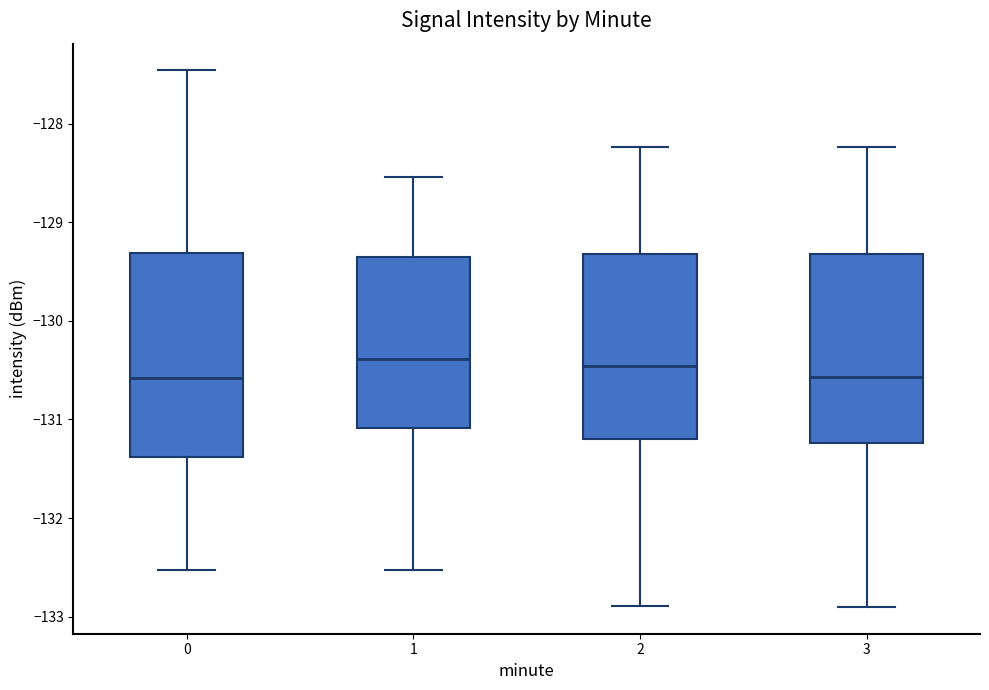

Comparing the boxes themselves (not the whiskers), which one is the tallest?

0